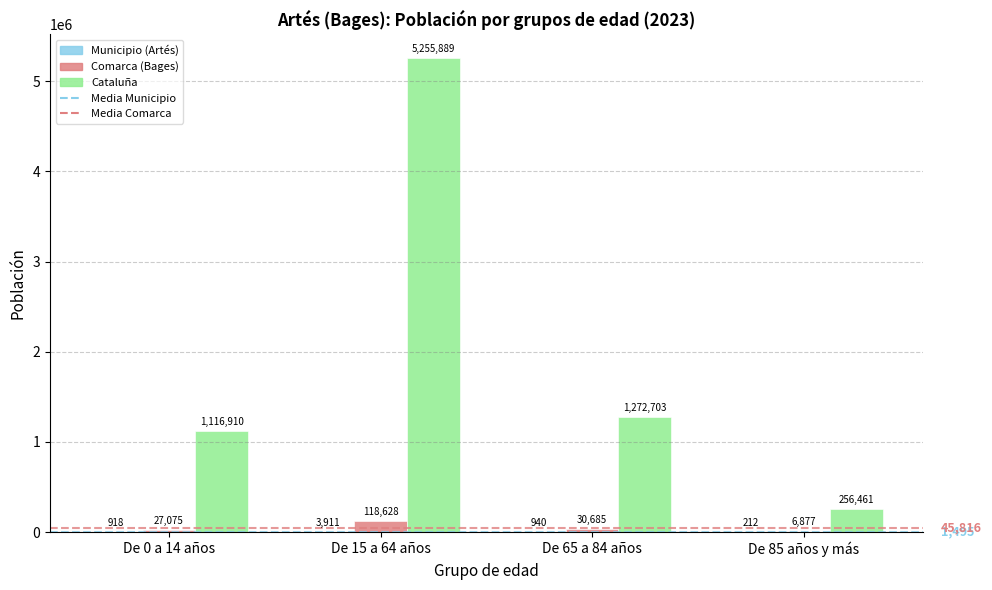

At which label is Comarca (Bages) closest to 62752?

De 65 a 84 años